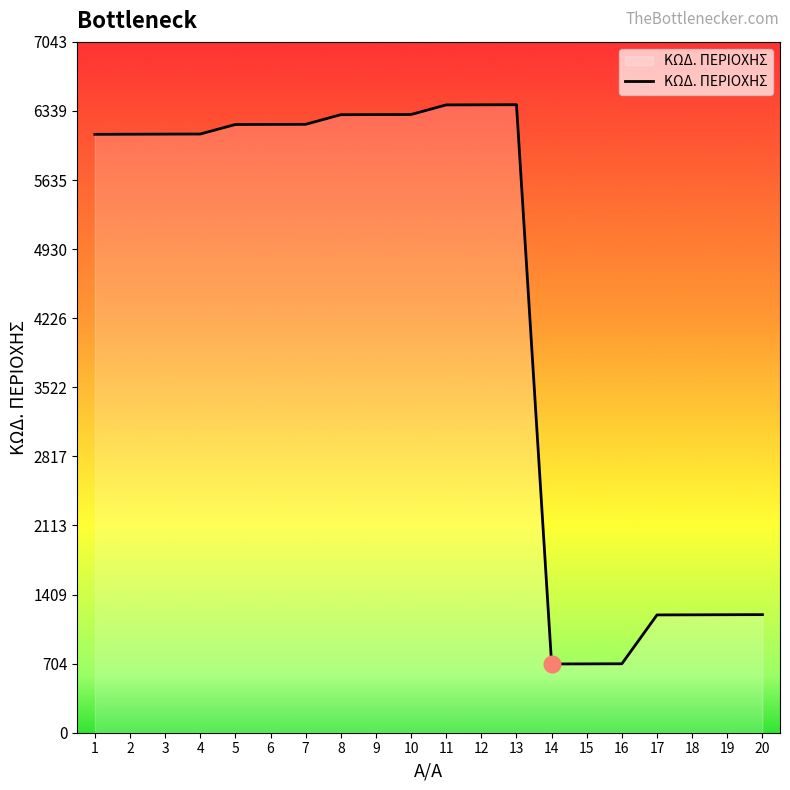

Is it true that the value at 16 is 1027?

False